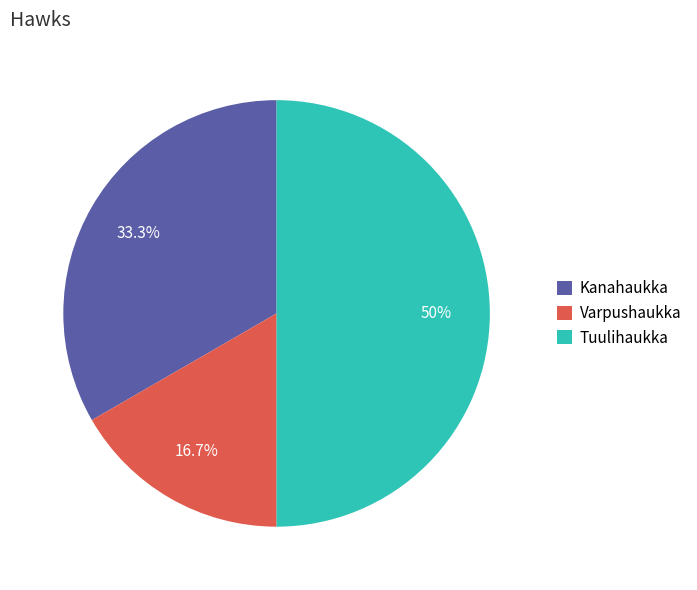

What percentage is the Varpushaukka slice, to the nearest percent?

17%